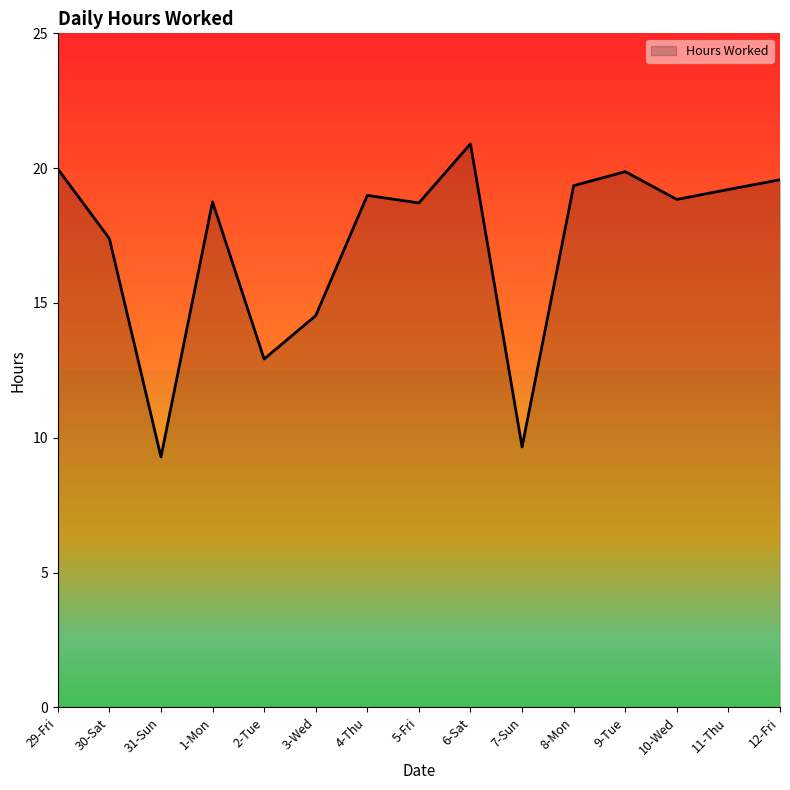

Approximately how many times larger is the value at 4-Thu compared to 30-Sat?

1.1